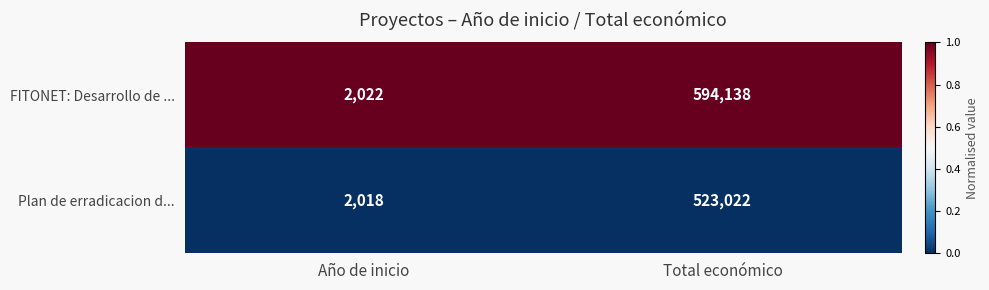

Which series has the largest total across all categories?

FITONET: Desarrollo de ...